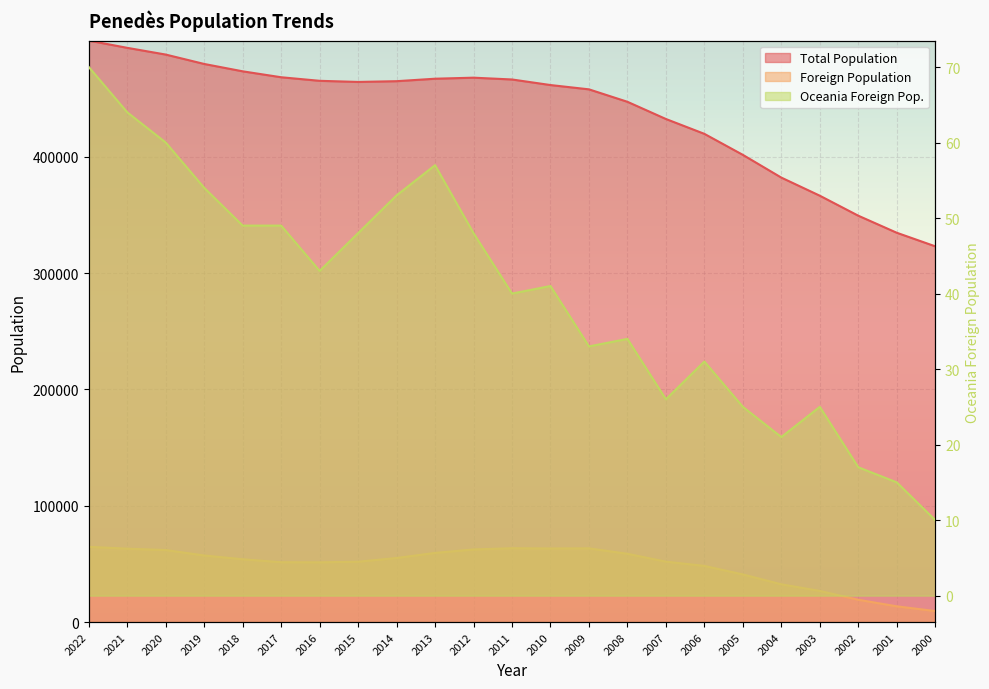

At which label is Total Population closest to 411416?

2006